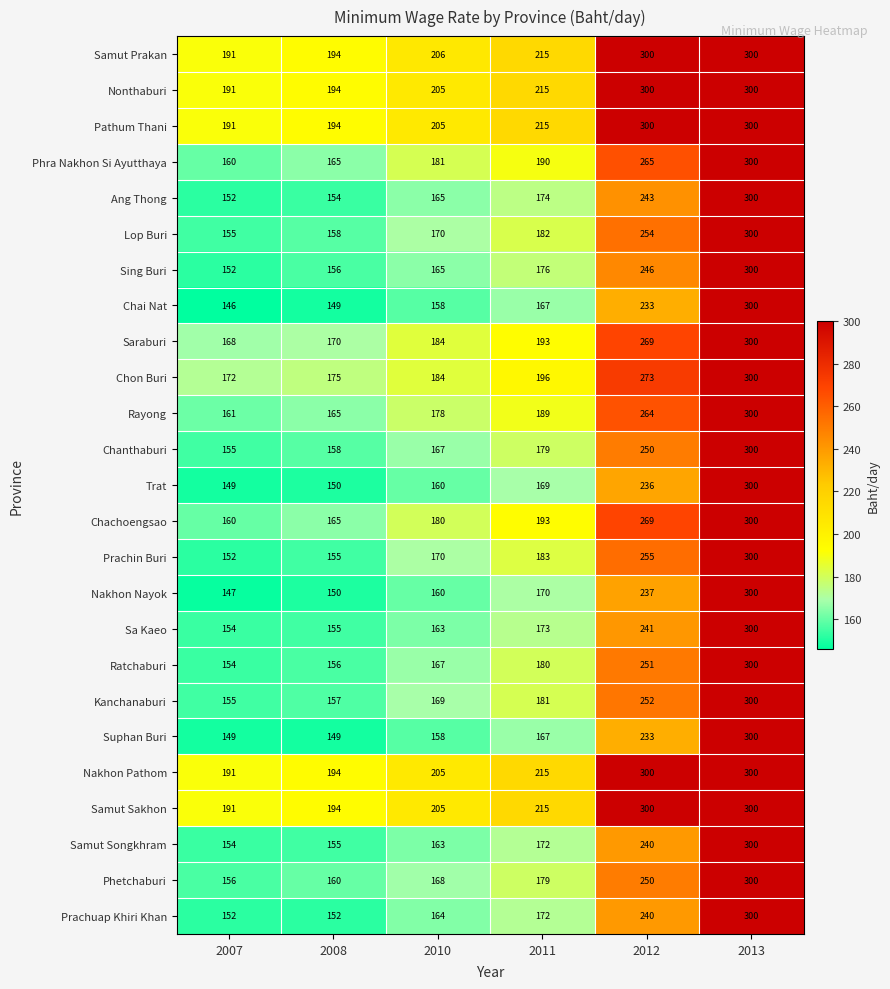

Which category has the highest value in the Trat series?

2013